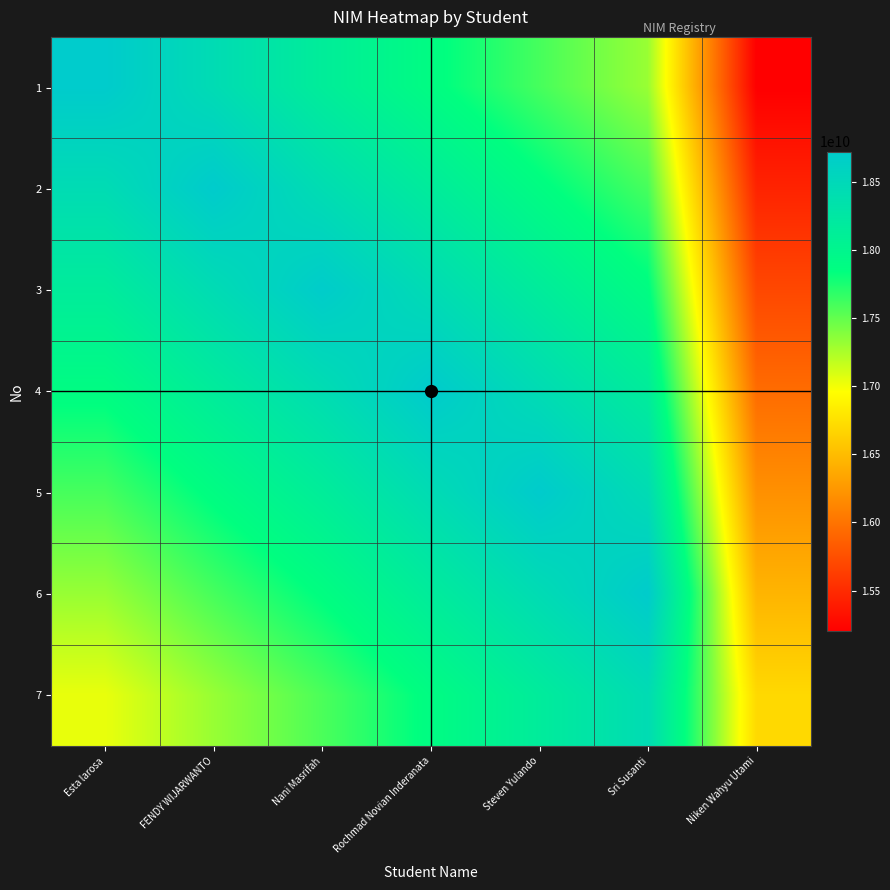

What is the total value across all series at Esta larosa?

125158247948.4